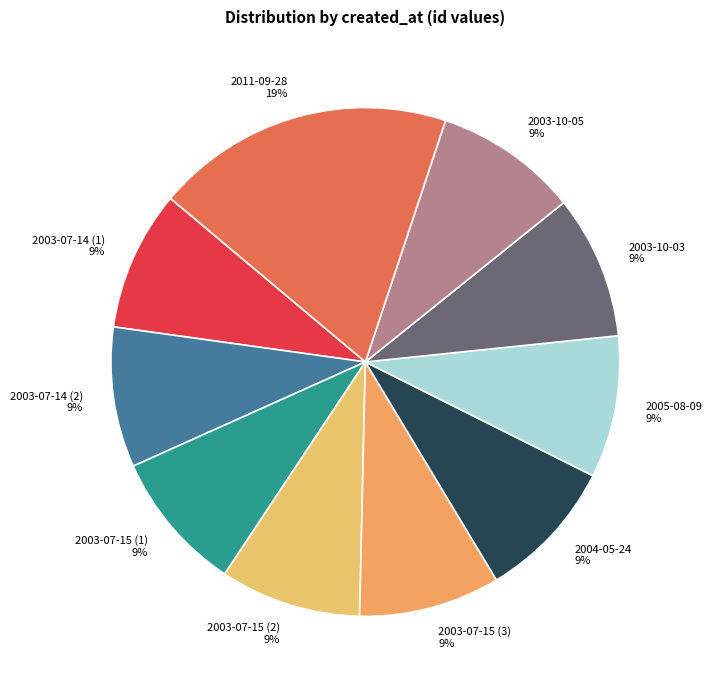

How many slices are in this pie chart?

10